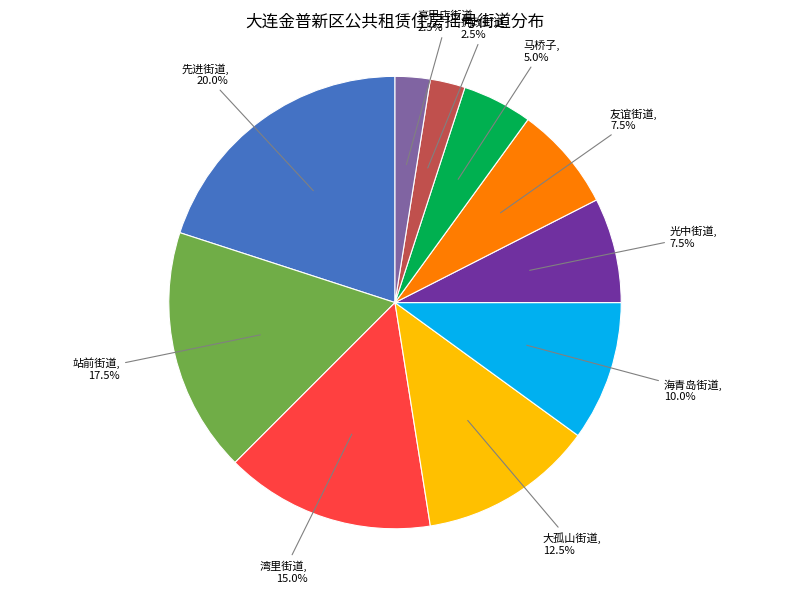

Does any single category account for the majority?

No